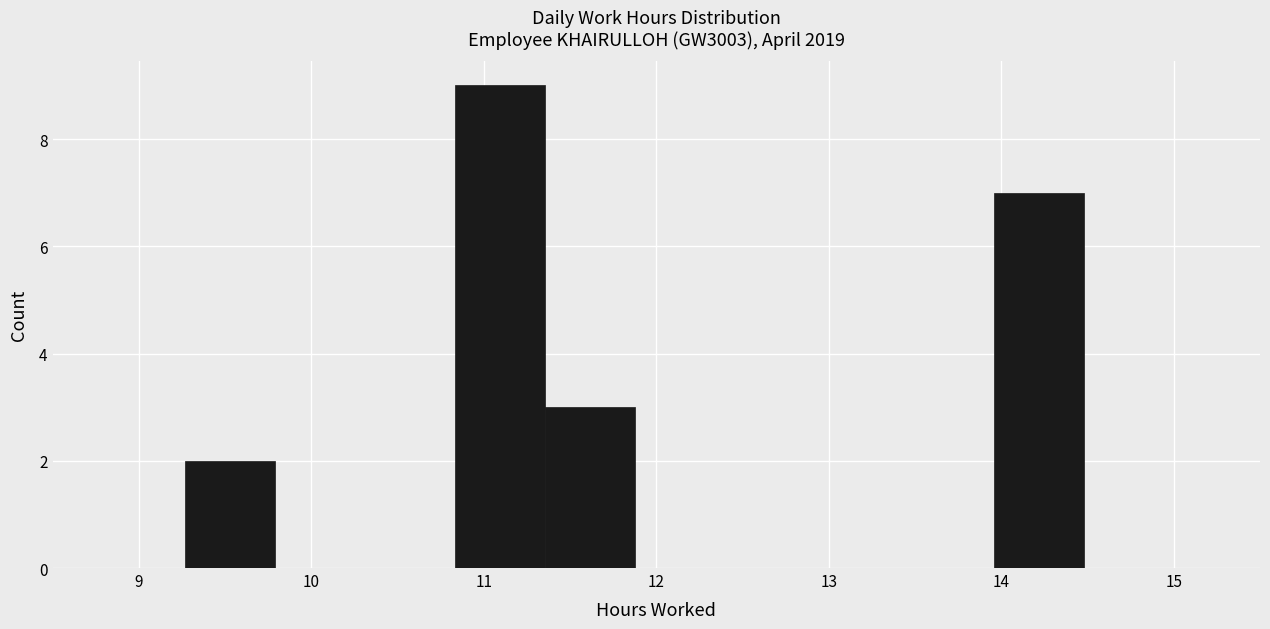

Reading left to right, list every bar in this chart as the range it spans on the x-axis followed by its height. Neither the bar edges nor the heights are printed on the chart, so give them approximately, as read against the axes.

9.3 to 9.8: 2
9.8 to 10.3: 0
10.3 to 10.8: 0
10.8 to 11.4: 9
11.4 to 11.9: 3
11.9 to 12.4: 0
12.4 to 12.9: 0
12.9 to 13.4: 0
13.4 to 14.0: 0
14.0 to 14.5: 7